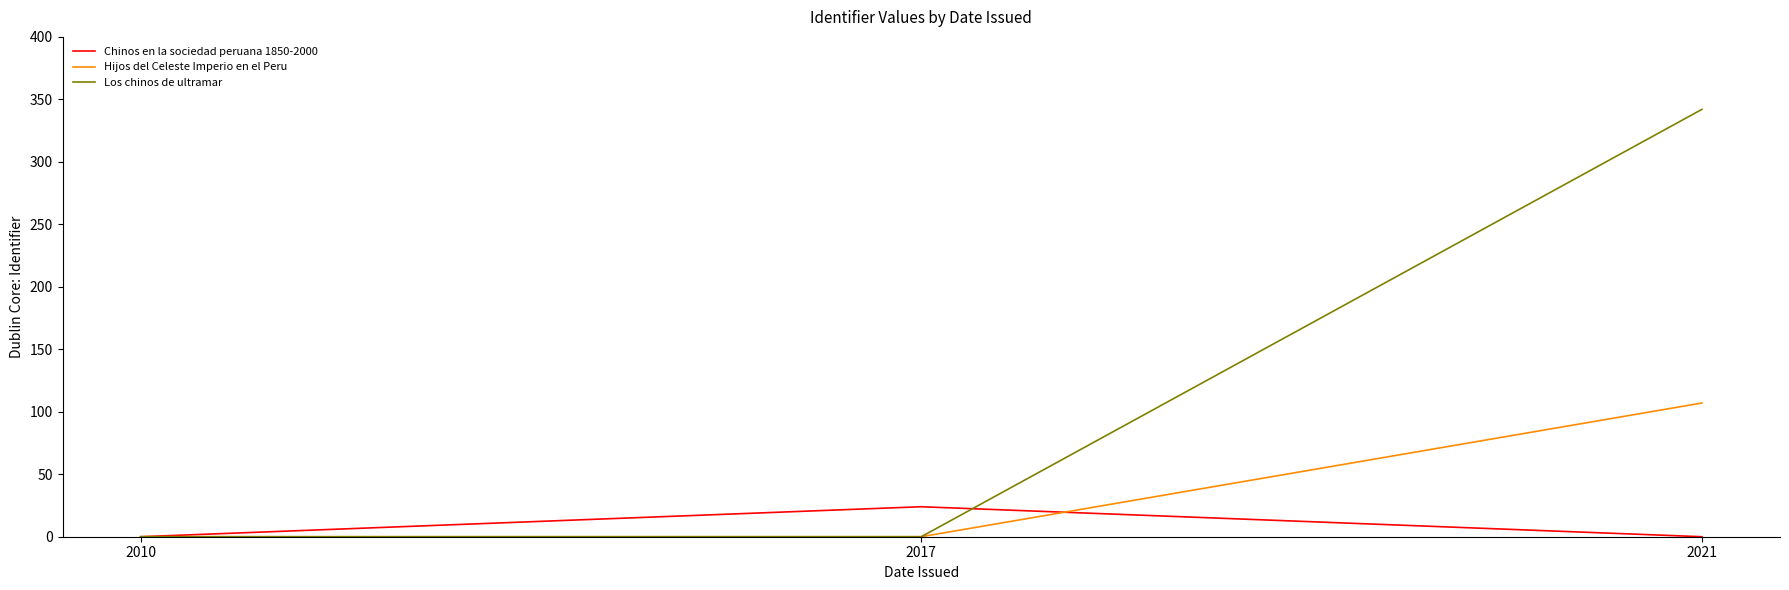

What is the maximum value shown in the chart?

342